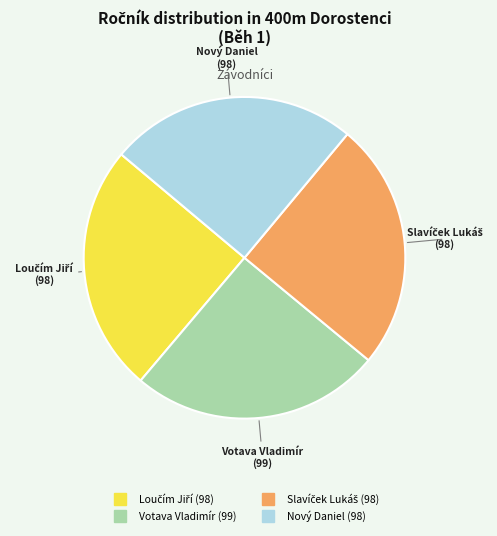

Does any single category account for the majority?

No